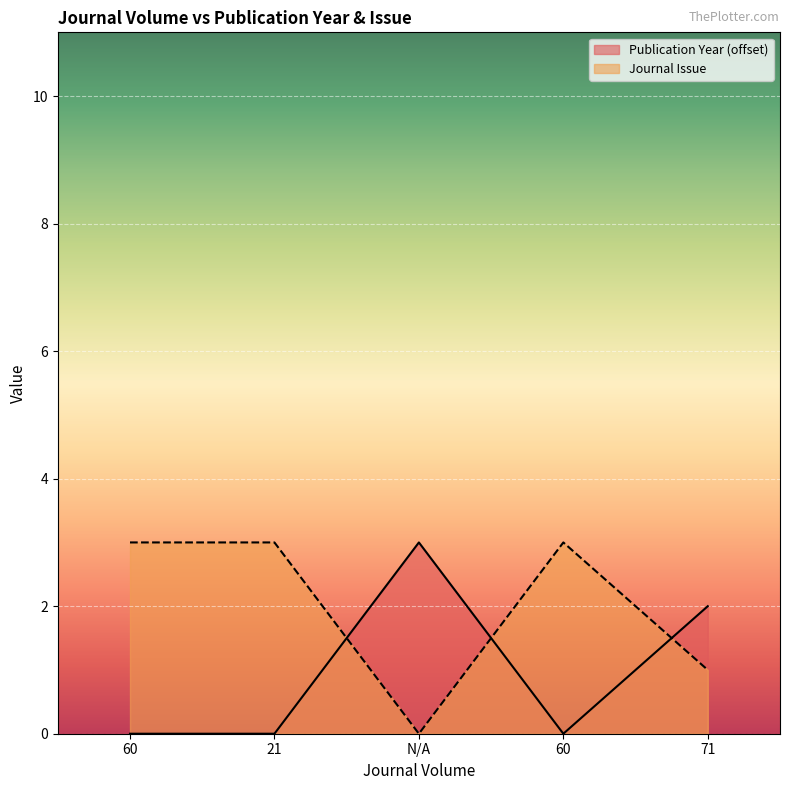

At how many categories does at least one series exceed 0?

5